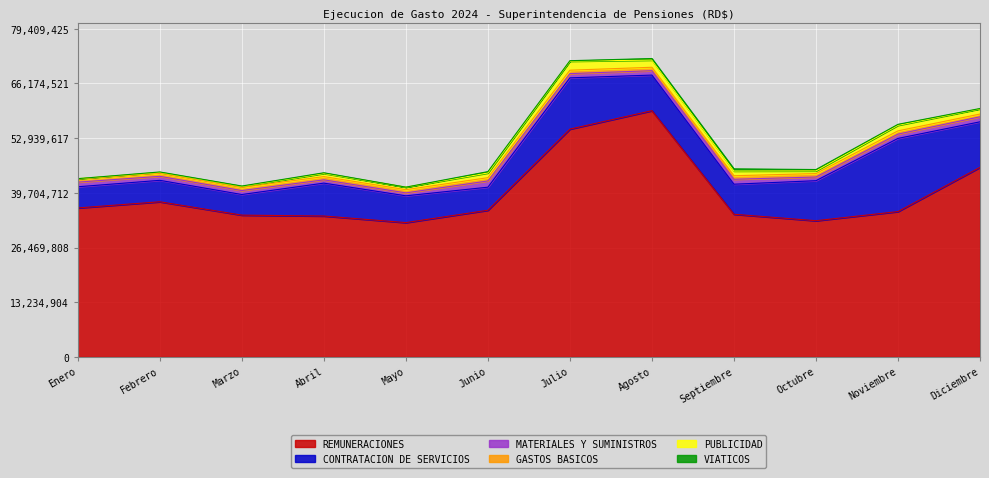

Which series has the widest spread of values?

REMUNERACIONES